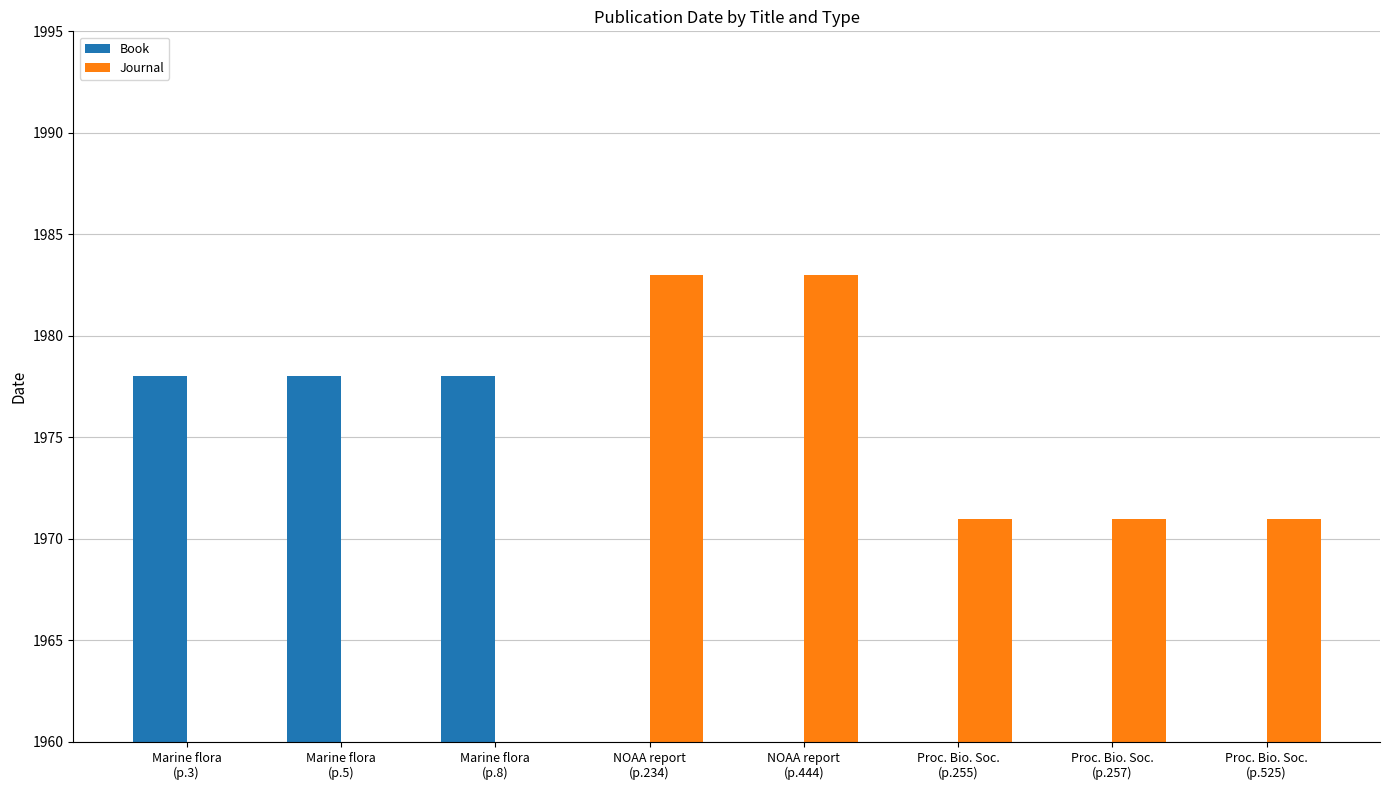

Reading left to right, extract all data points from this chart.

Book: Marine flora
(p.3)=1978	Marine flora
(p.5)=1978	Marine flora
(p.8)=1978	NOAA report
(p.234)=0	NOAA report
(p.444)=0	Proc. Bio. Soc.
(p.255)=0	Proc. Bio. Soc.
(p.257)=0	Proc. Bio. Soc.
(p.525)=0
Journal: Marine flora
(p.3)=0	Marine flora
(p.5)=0	Marine flora
(p.8)=0	NOAA report
(p.234)=1983	NOAA report
(p.444)=1983	Proc. Bio. Soc.
(p.255)=1971	Proc. Bio. Soc.
(p.257)=1971	Proc. Bio. Soc.
(p.525)=1971